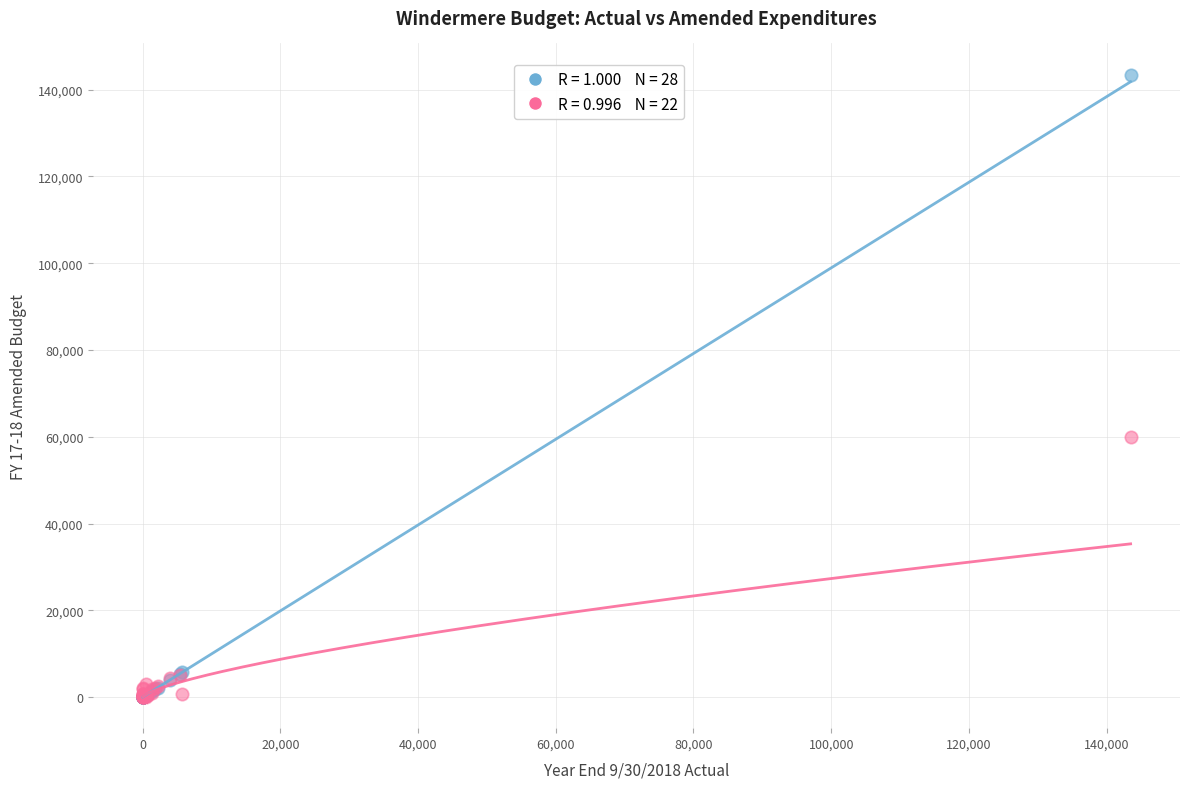

Across all series, what Y value is closest to 71746?

60000